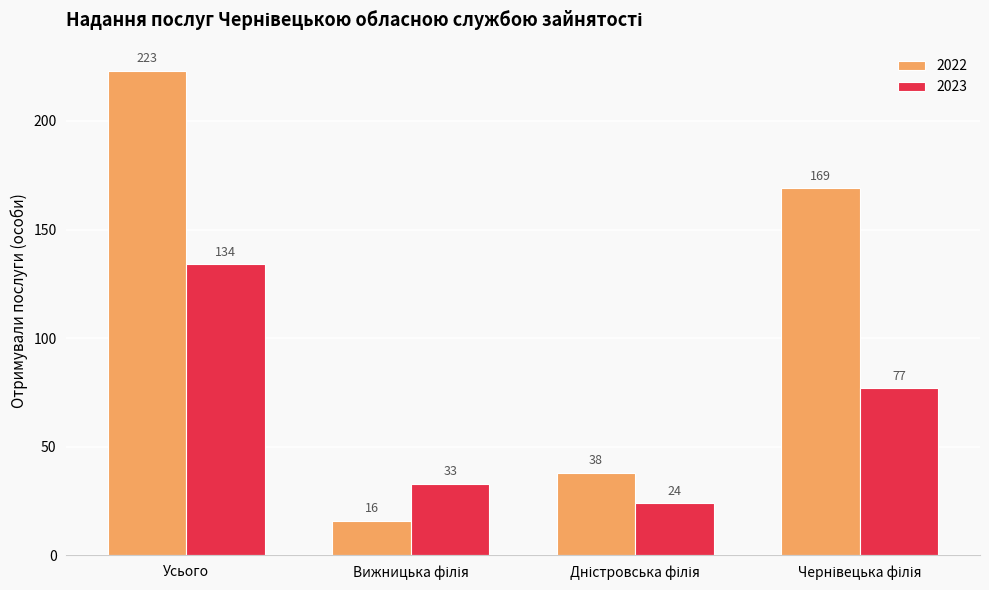

Which category has the highest value in the 2023 series?

Усього